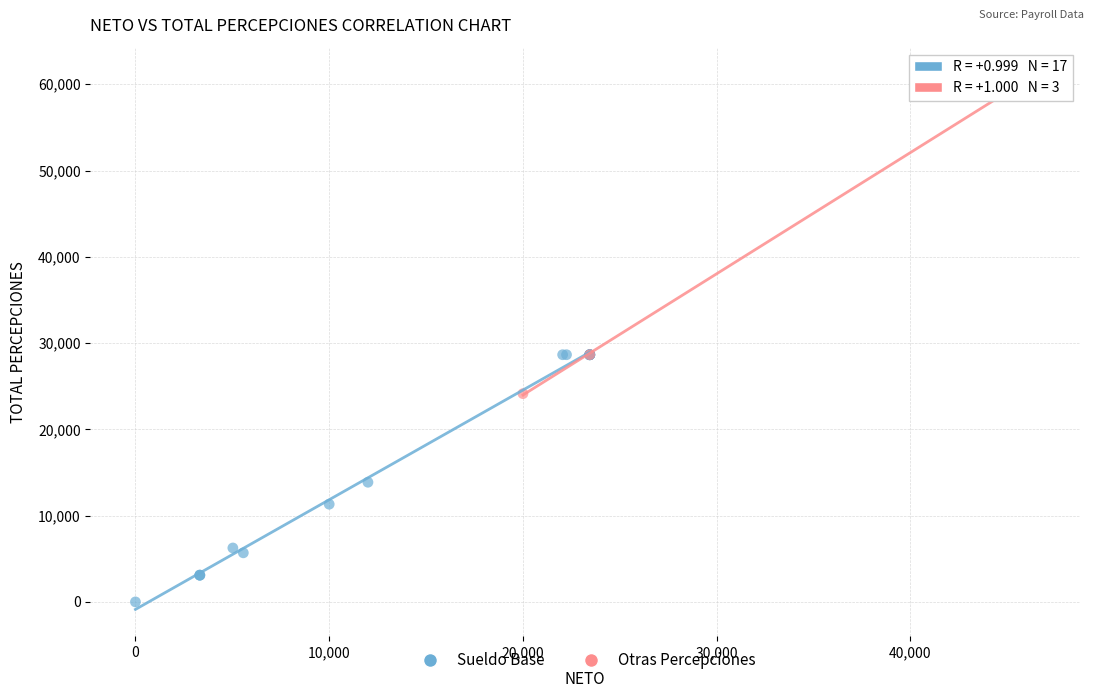

Which series contains the lowest Y value?

Sueldo Base